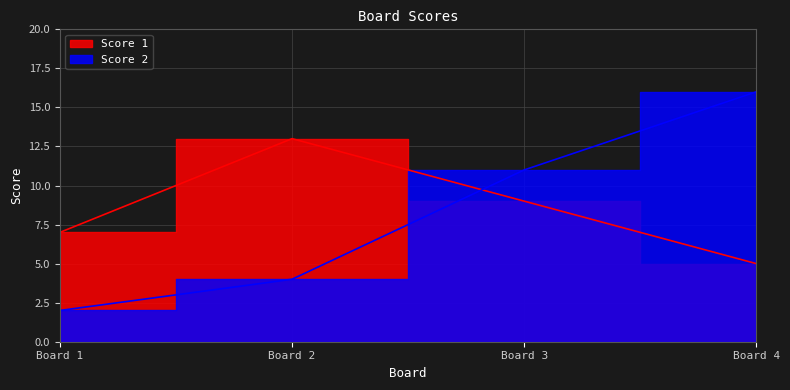

Which category has the highest value in the Score 2 series?

Board 4